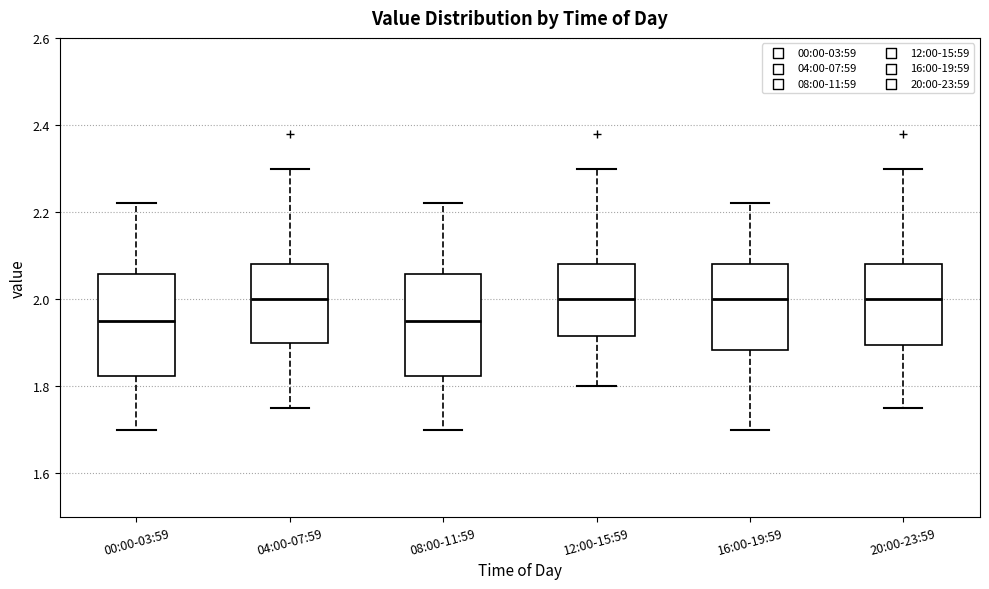

Reading left to right, transcribe this box plot: for each box, give where its median line is, the range the box spans, and where its two whiskers end, as read against the y-axis. The values are not printed on the chart, so give them approximately, as read against the axis.

00:00-03:59: median 1.96, box 1.82 to 2.06, whiskers 1.70 to 2.22
04:00-07:59: median 2.00, box 1.90 to 2.08, whiskers 1.76 to 2.30
08:00-11:59: median 1.96, box 1.82 to 2.06, whiskers 1.70 to 2.22
12:00-15:59: median 2.00, box 1.92 to 2.08, whiskers 1.80 to 2.30
16:00-19:59: median 2.00, box 1.88 to 2.08, whiskers 1.70 to 2.22
20:00-23:59: median 2.00, box 1.90 to 2.08, whiskers 1.76 to 2.30